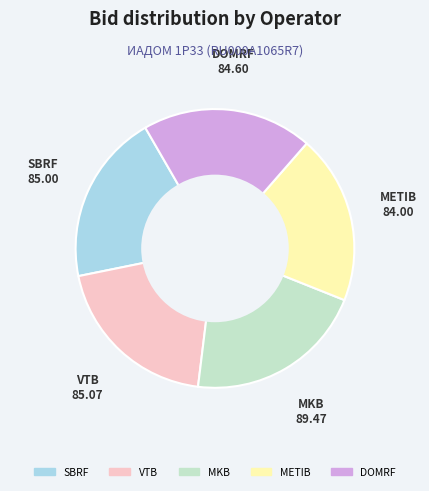

Does MKB account for over 50% of the chart?

No